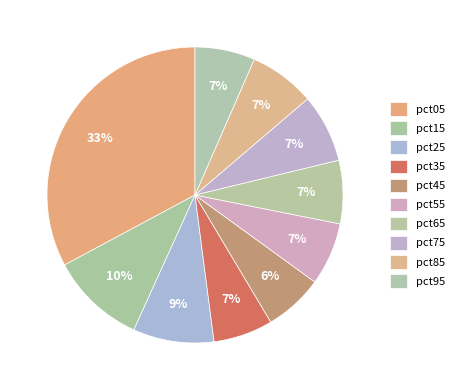

To the nearest percent, what is the combined percentage of pct75 and pct25?

16%